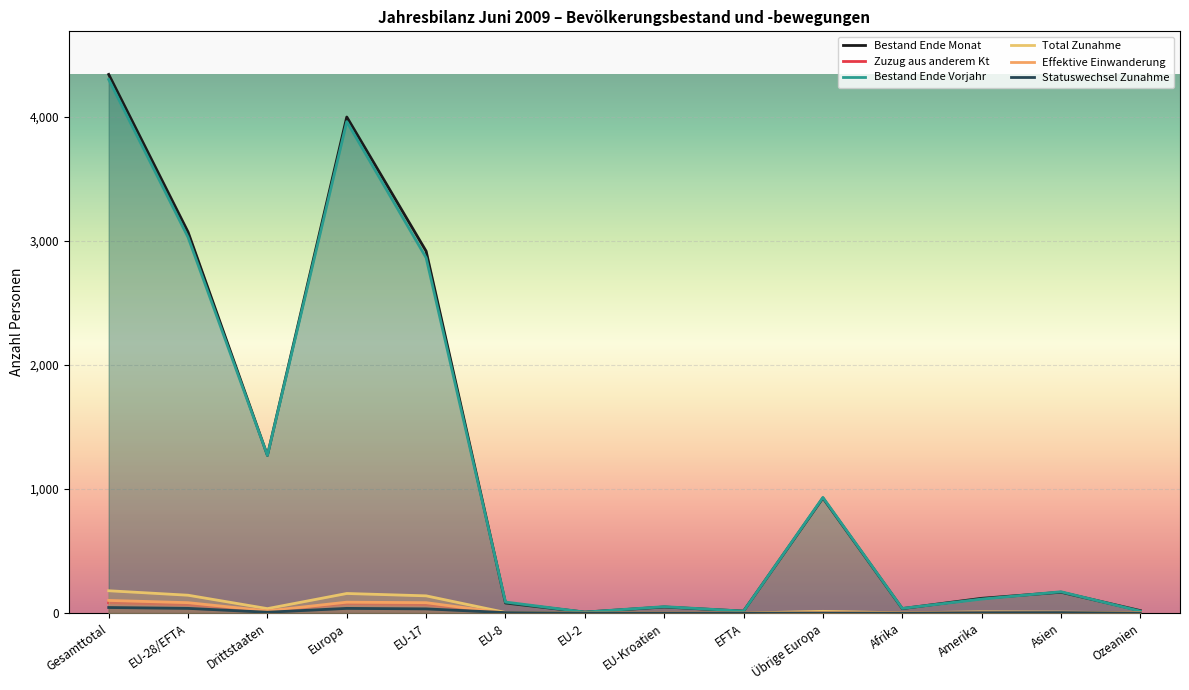

True or false: Statuswechsel Zunahme has more than 2 points higher than both neighbors.

False